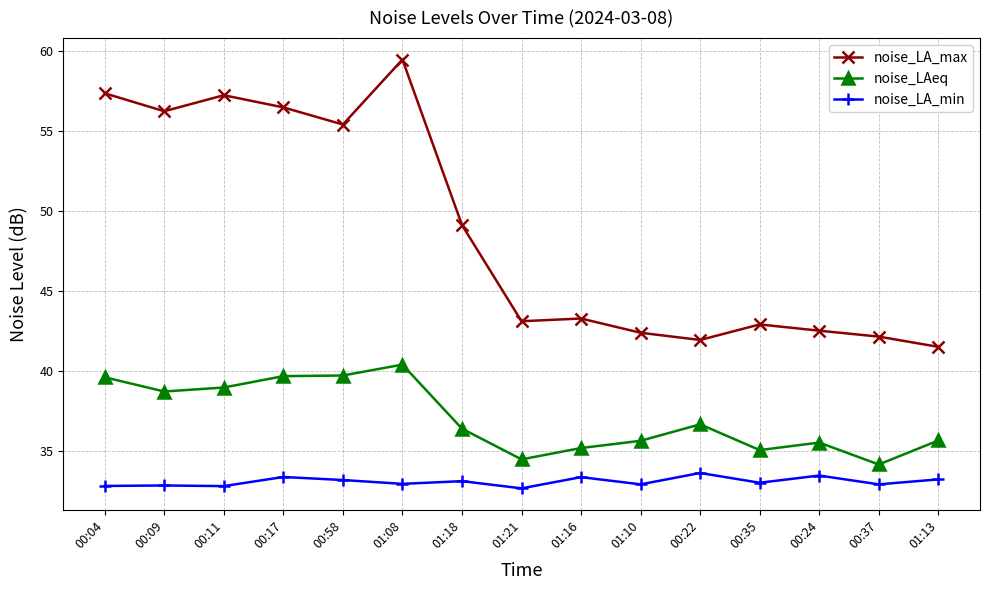

True or false: noise_LA_min has more than 0 interior local peaks.

True